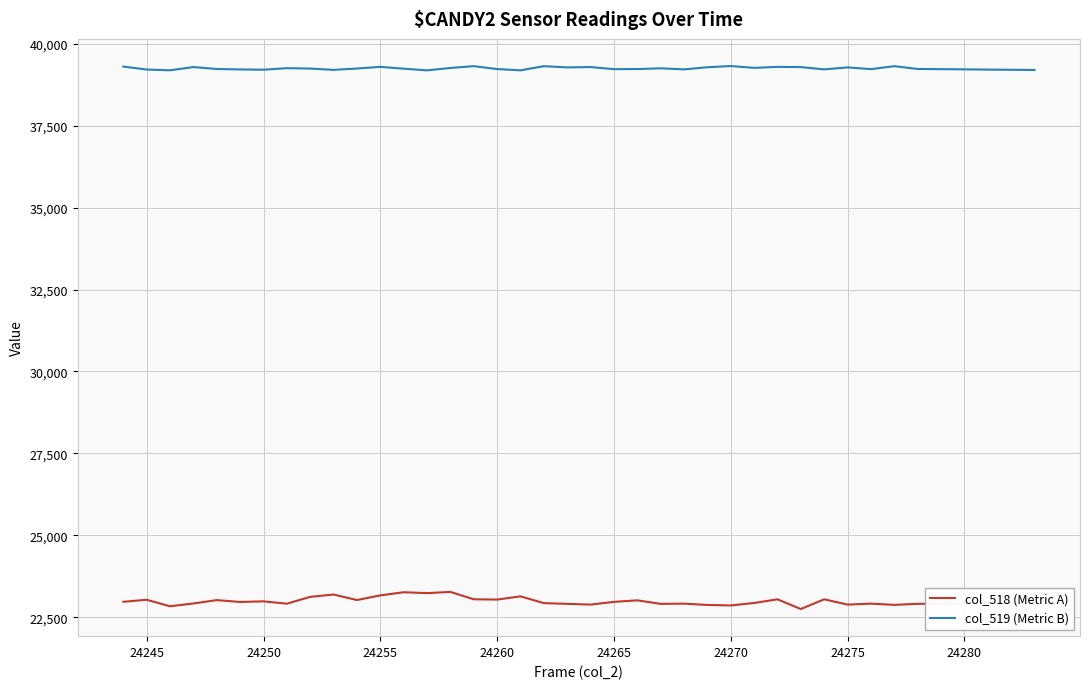

Rank the series by their average value, from highest to lowest.

col_519 (Metric B), col_518 (Metric A)